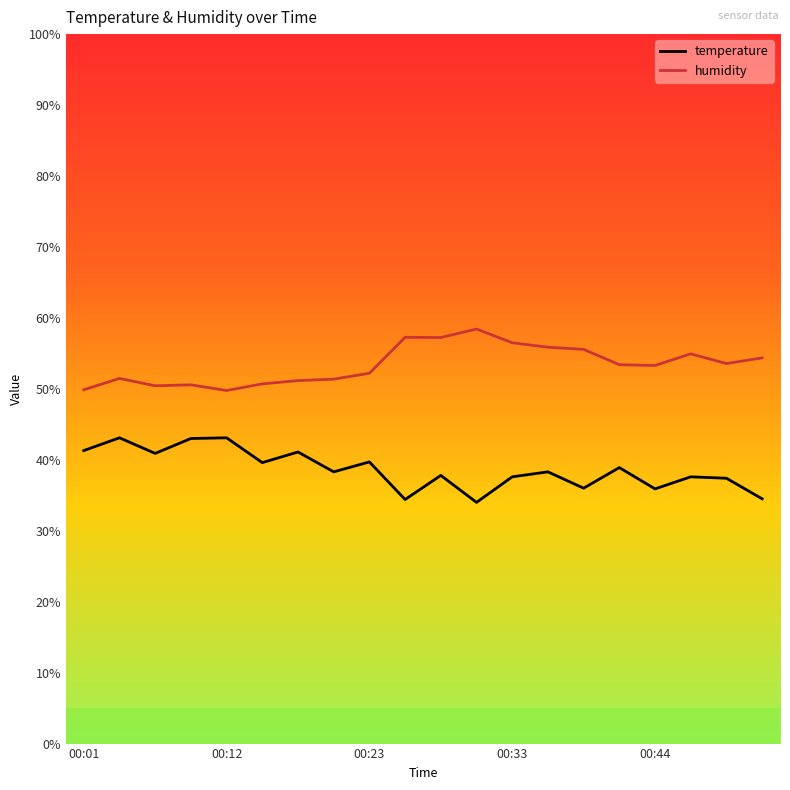

What is the difference between the maximum and minimum values in the temperature series?

9.1